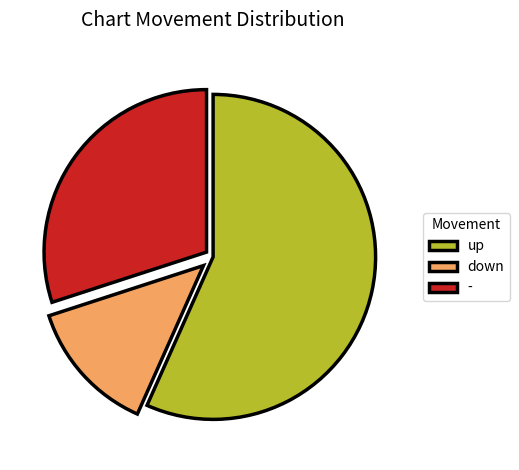

What is the largest slice in the pie chart?

up